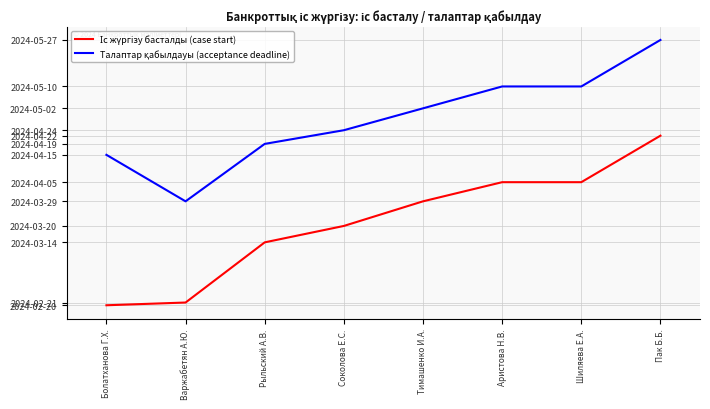

Does the chart have visible grid lines?

Yes